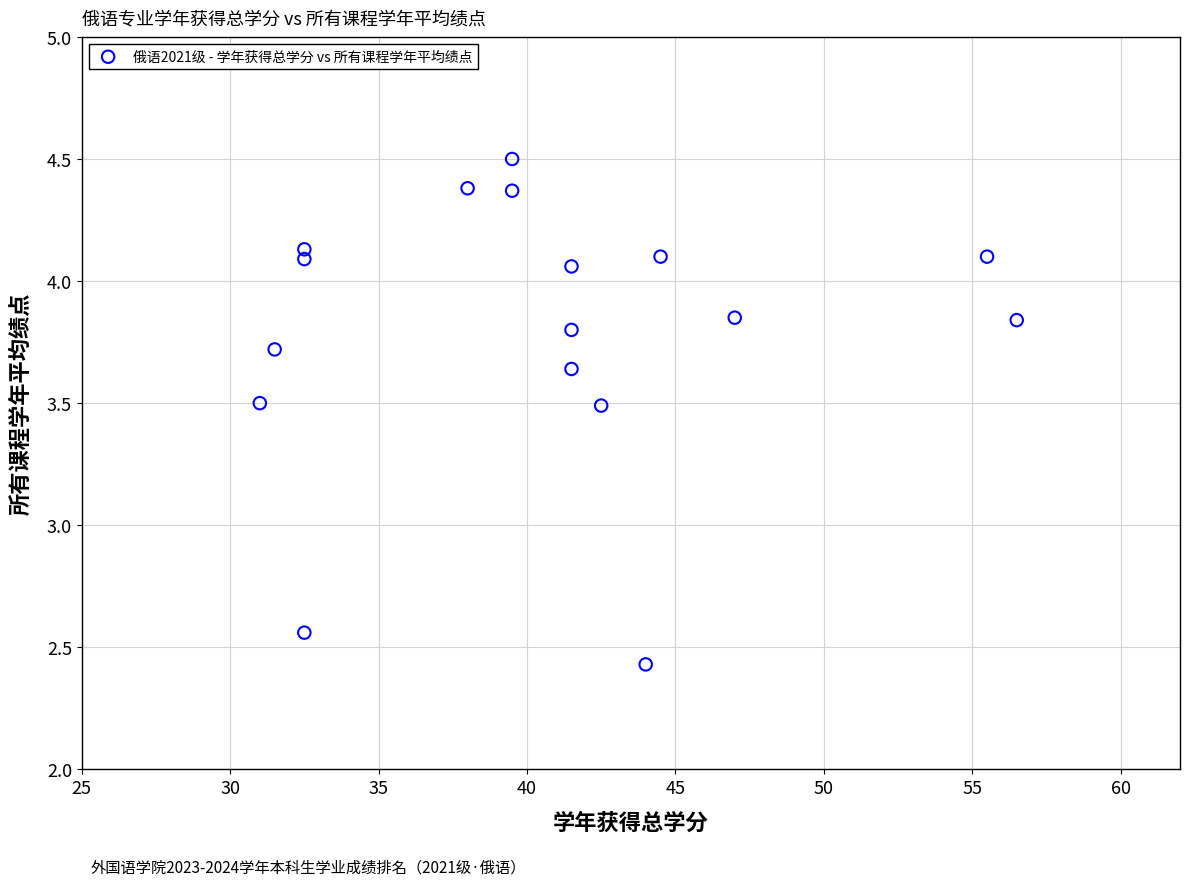

What is the range of X values (max minus min)?

25.5